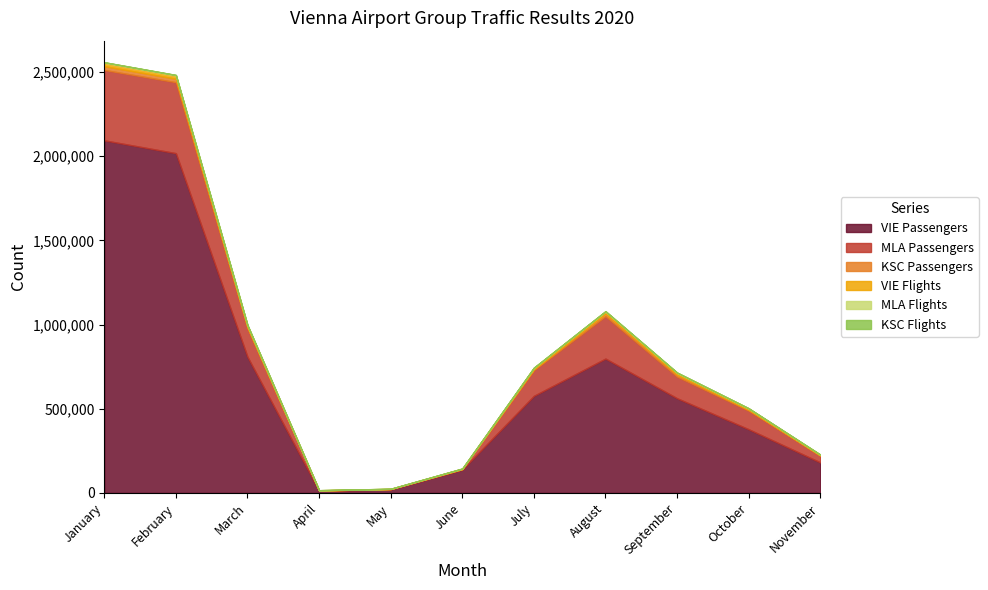

Reading left to right, list all the values displayed in this chart.

VIE Passengers: January=2093673	February=2017461	March=808454	April=12632	May=20202	June=138124	July=576370	August=797716	September=562247	October=378107	November=181115
MLA Passengers: January=418096	February=421567	March=169388	April=2370	May=3081	June=3348	July=152818	August=252022	September=128664	October=110346	November=39875
KSC Passengers: January=22649	February=20818	March=6420	April=0	May=0	June=621	July=5424	August=16311	September=12367	October=5591	November=1564
VIE Flights: January=19507	February=18627	March=10479	April=960	May=1067	June=2453	July=7648	August=10494	September=9335	October=6986	November=4247
MLA Flights: January=3404	February=3196	March=1867	April=259	May=283	June=280	July=1577	August=2676	September=2135	October=1622	November=916
KSC Flights: January=326	February=309	March=138	April=0	May=0	June=24	July=114	August=175	September=189	October=106	November=38